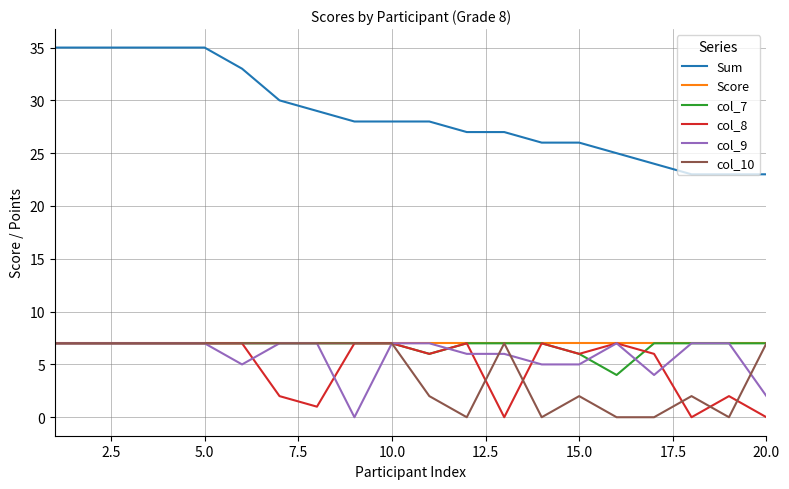

True or false: col_8 and Sum cross at least once.

False